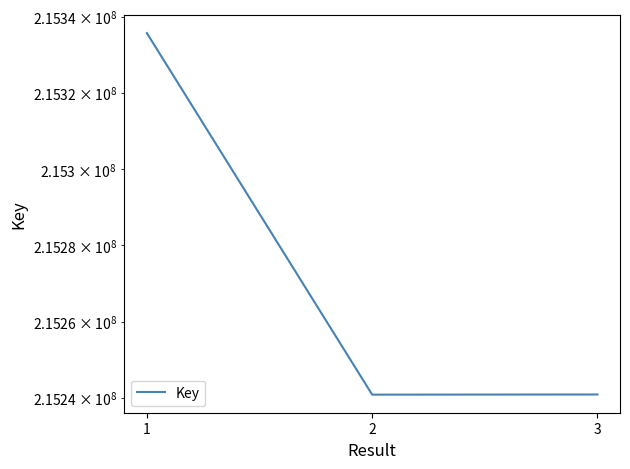

Read the value at 2, to the nearest 50.

215240850